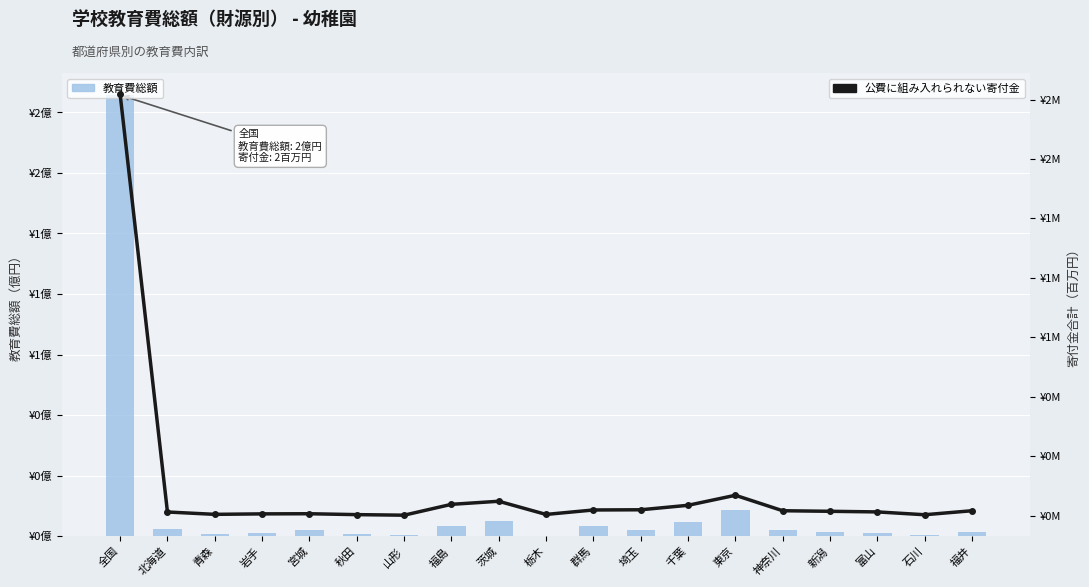

Rank the categories by 教育費総額 value from highest to lowest.

全国, 東京, 茨城, 千葉, 福島, 群馬, 北海道, 神奈川, 宮城, 埼玉, 新潟, 福井, 岩手, 富山, 秋田, 青森, 山形, 石川, 栃木